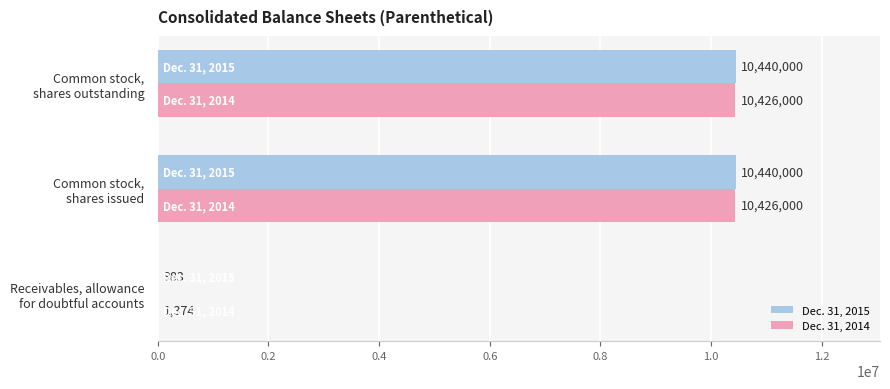

What is the sum of all Dec. 31, 2014 values?

20853374